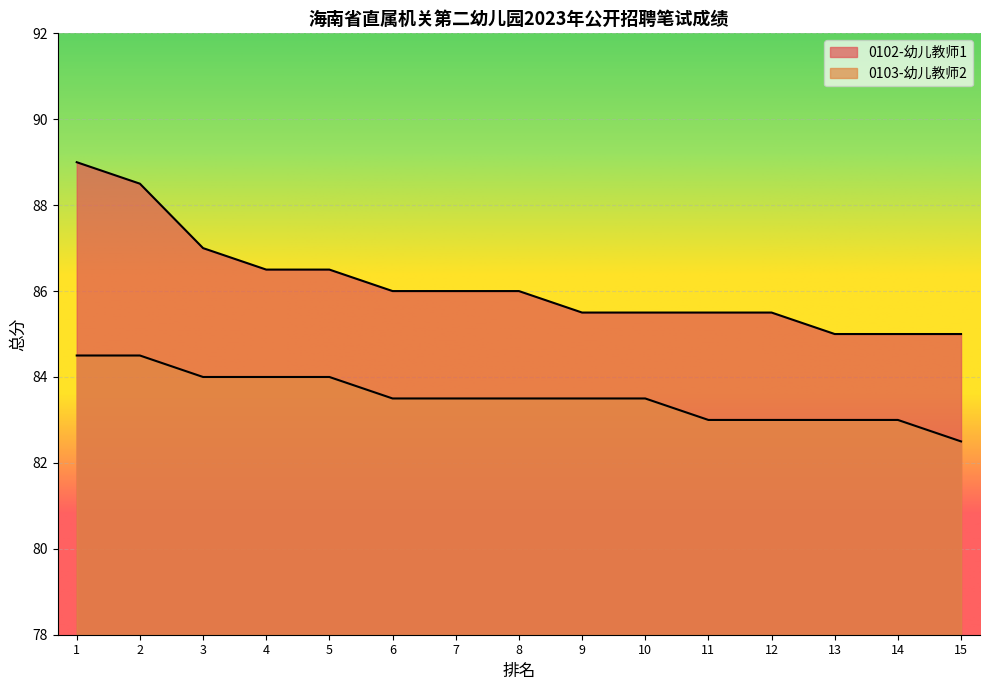

How many 0103-幼儿教师2 values are between 83 and 84?

12